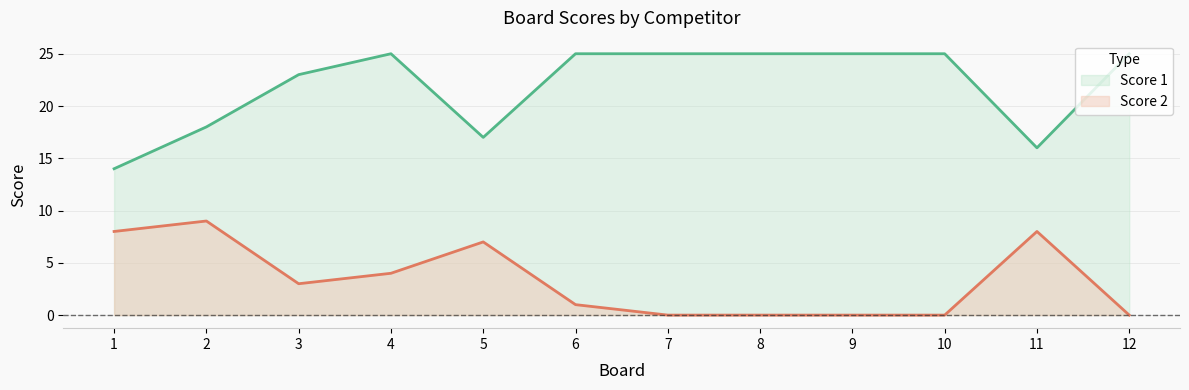

Reading left to right, what are all the values shown in this chart?

Score 1: 14	18	23	25	17	25	25	25	25	25	16	25
Score 2: 8	9	3	4	7	1	0	0	0	0	8	0